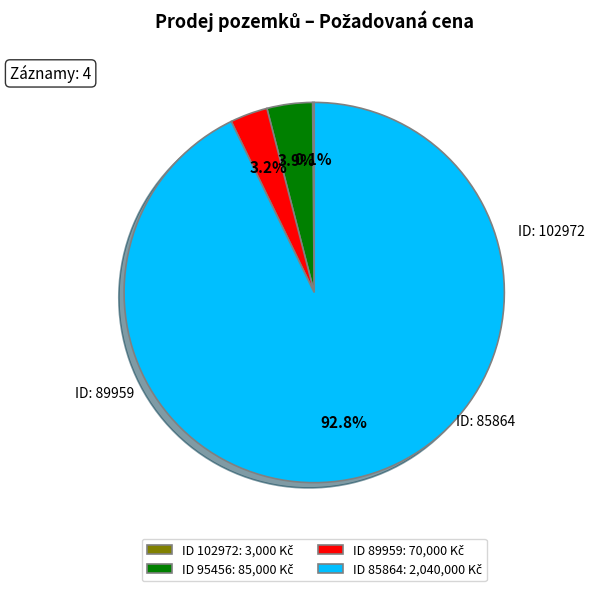

Does any single category account for the majority?

Yes